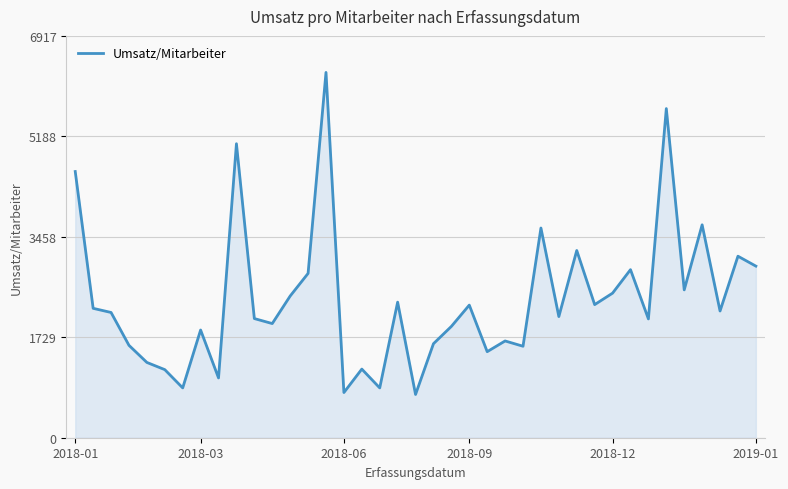

What is the difference between the maximum and minimum values?

5543.6